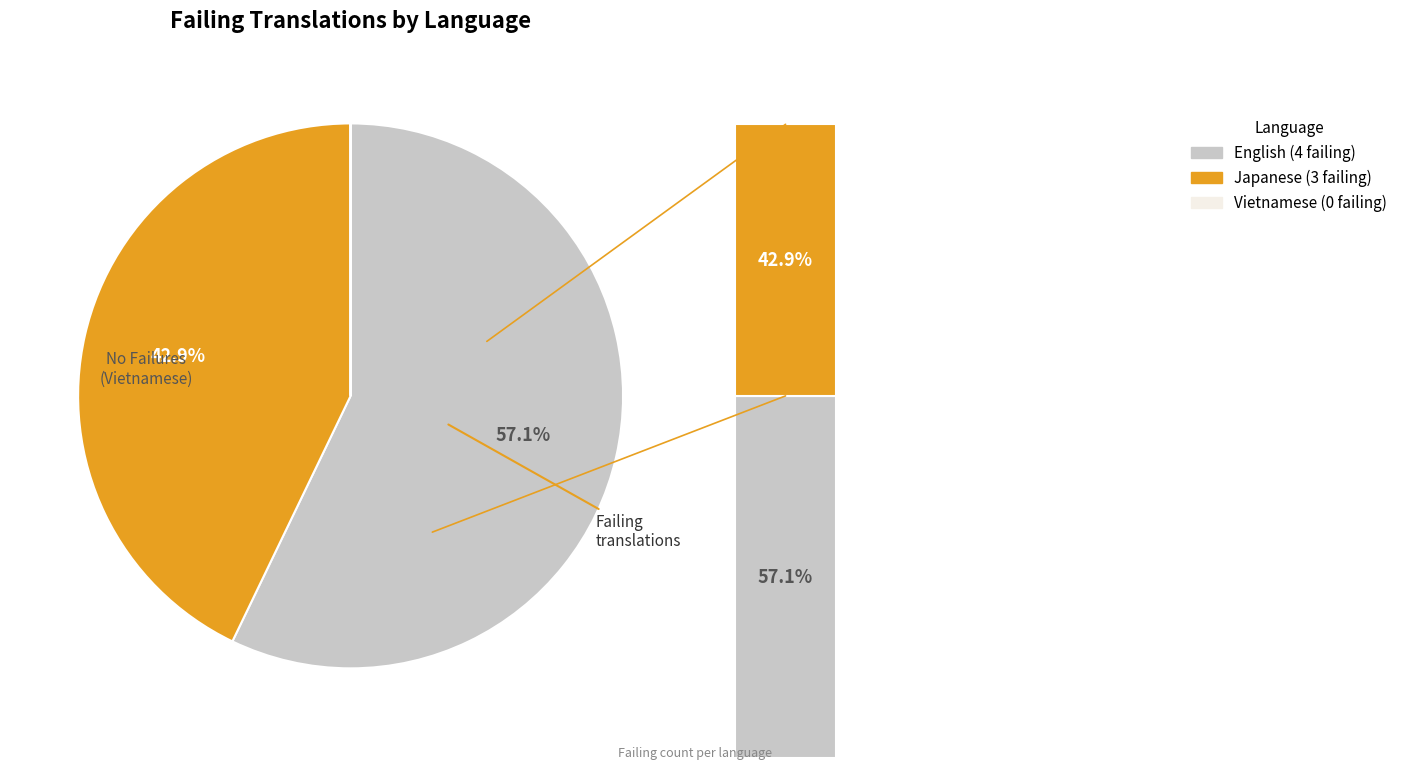

Is it true that Vietnamese is 1% of the pie?

False